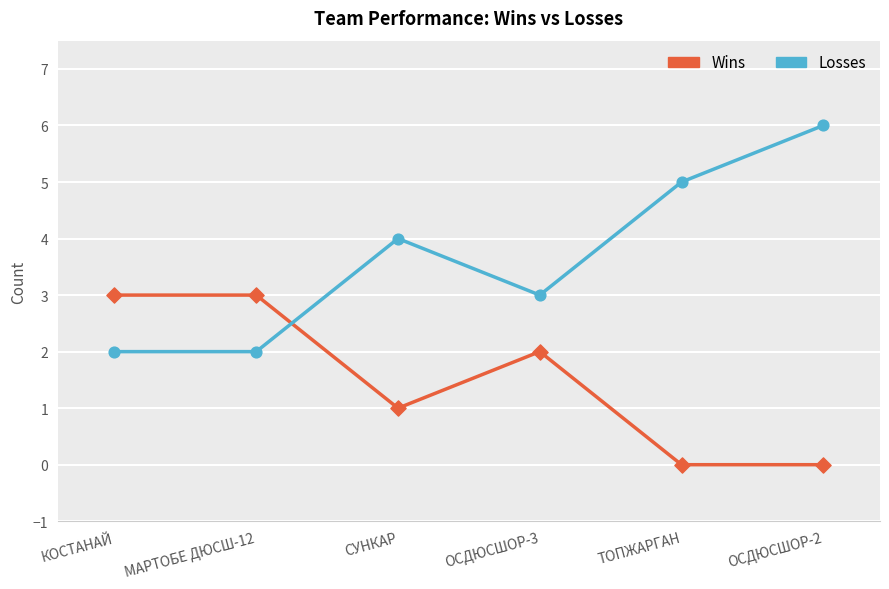

Which series has the widest spread of values?

Losses